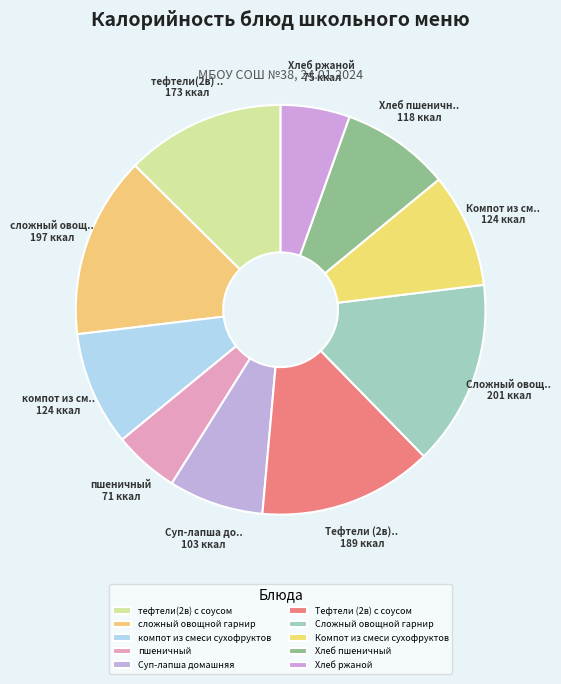

Which category has the smallest portion of the pie?

пшеничный